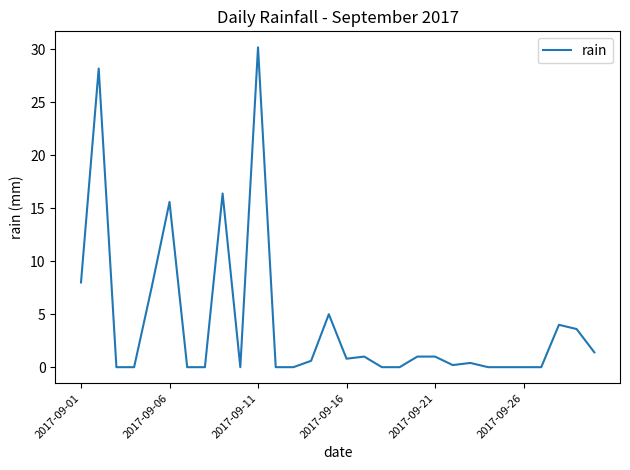

What is the maximum value shown in the chart?

30.2